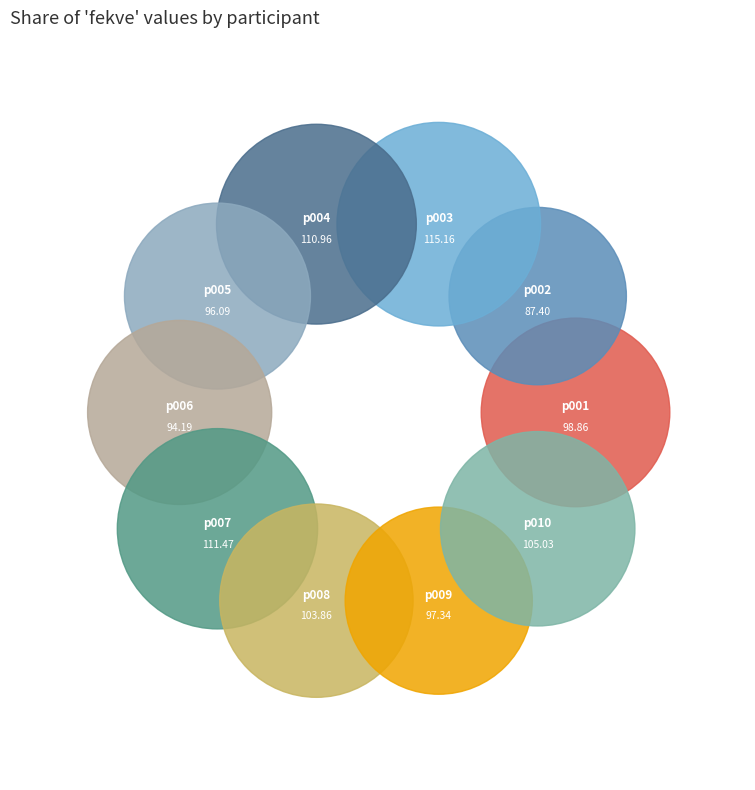

How many segments does this pie chart have?

10